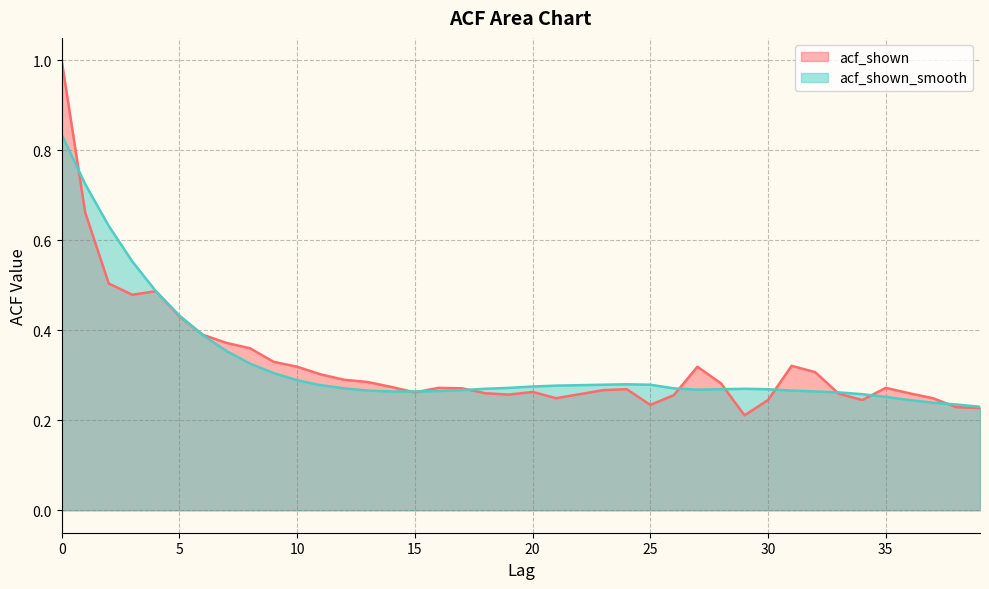

True or false: acf_shown_smooth has a value of 0.3 at 15.

True